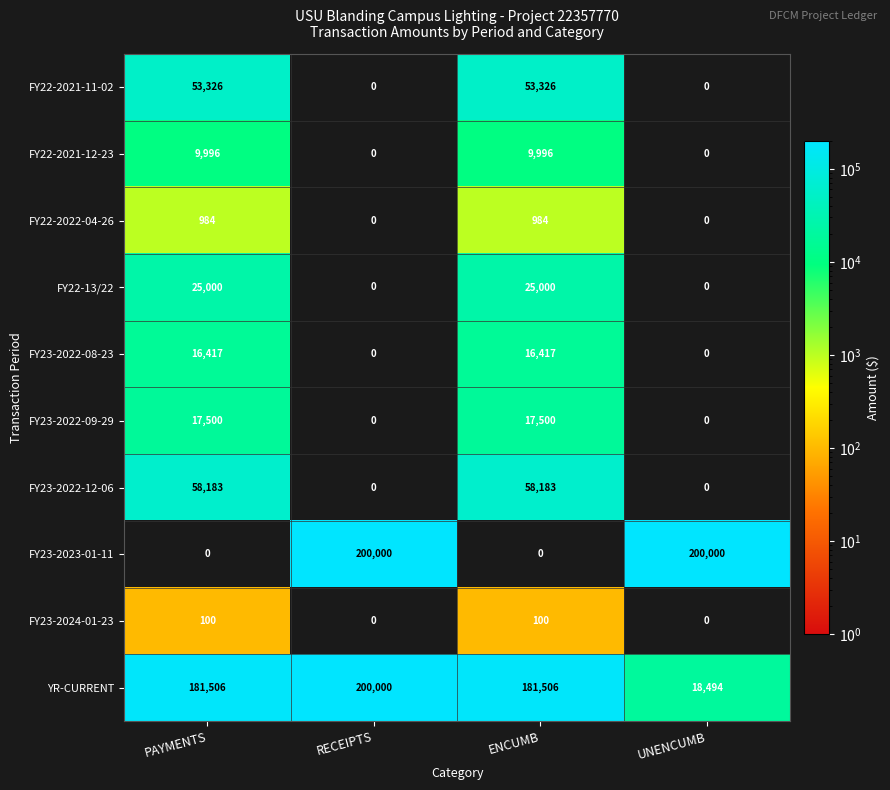

The YR-CURRENT series shows 307762 at PAYMENTS. True or false?

False